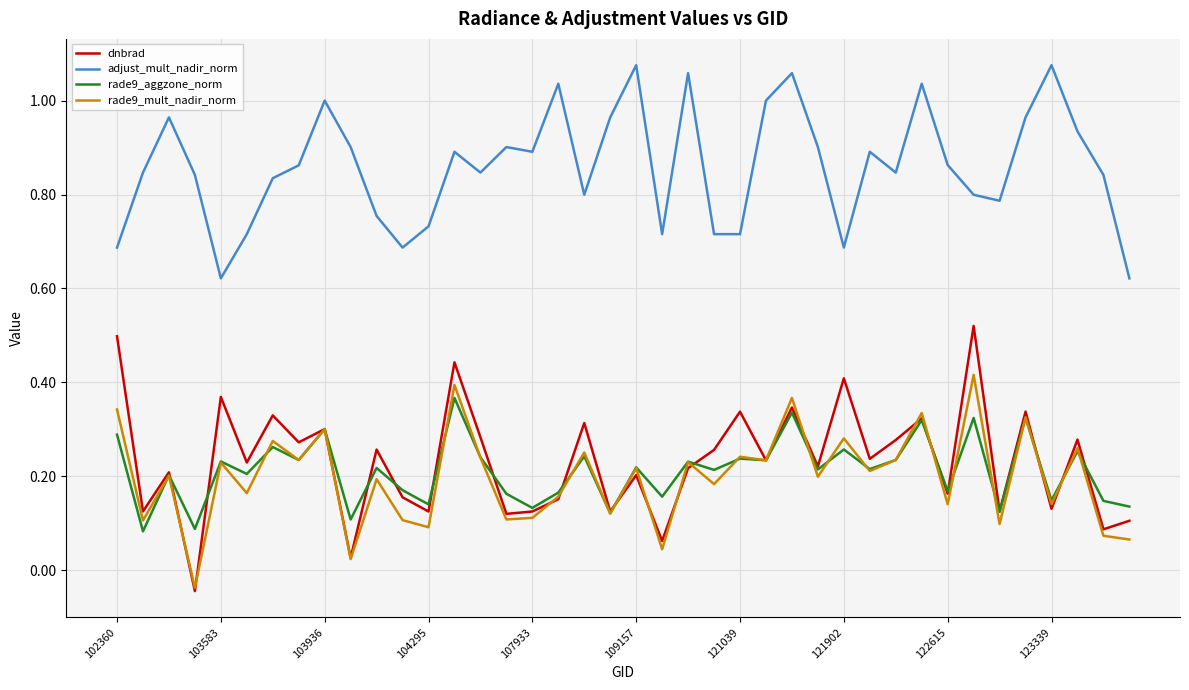

Which series has the largest total across all categories?

adjust_mult_nadir_norm